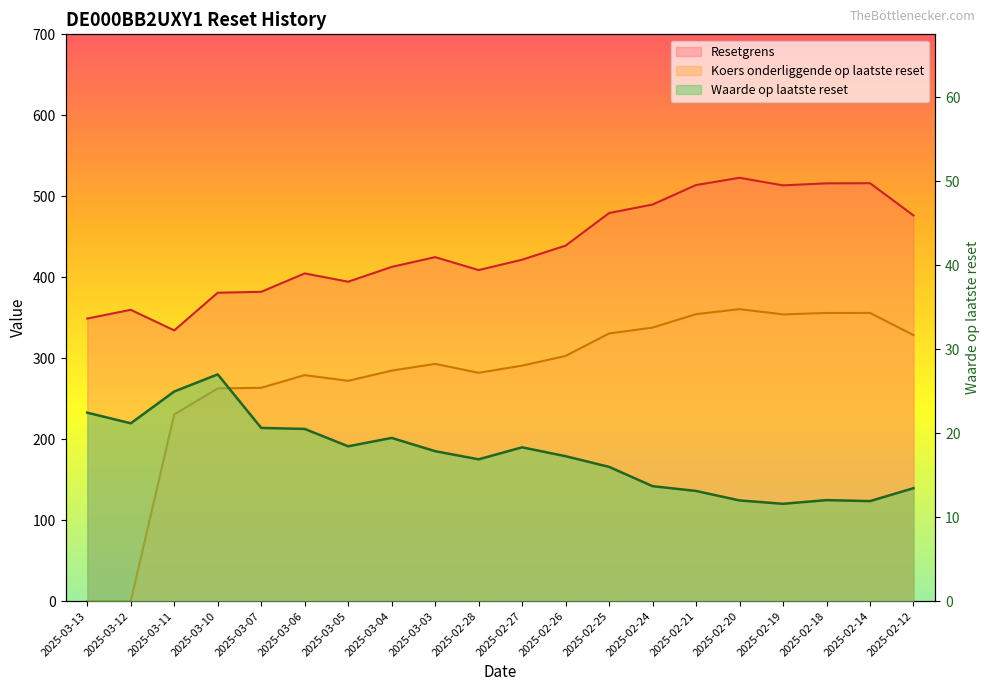

What is the value of the Koers onderliggende op laatste reset point at the 17th from the left?

354.1